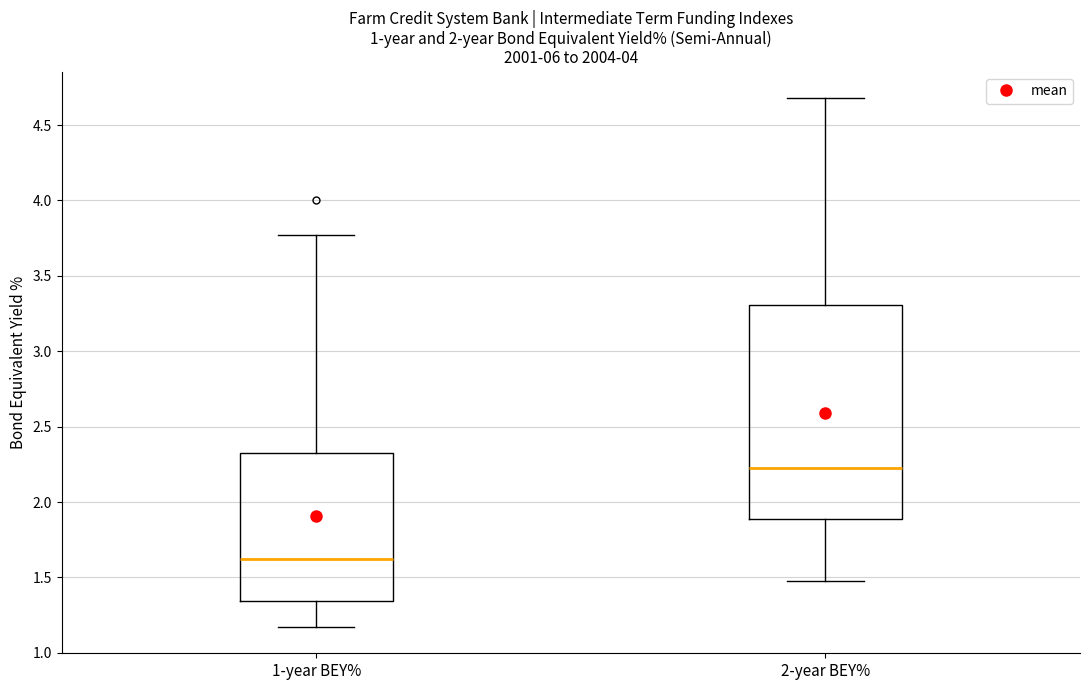

Reading left to right, transcribe this box plot: for each box, give where its median line is, the range the box spans, and where its two whiskers end, as read against the y-axis. The values are not printed on the chart, so give them approximately, as read against the axis.

1-year BEY%: median 1.60, box 1.35 to 2.30, whiskers 1.15 to 3.75
2-year BEY%: median 2.20, box 1.90 to 3.30, whiskers 1.45 to 4.70